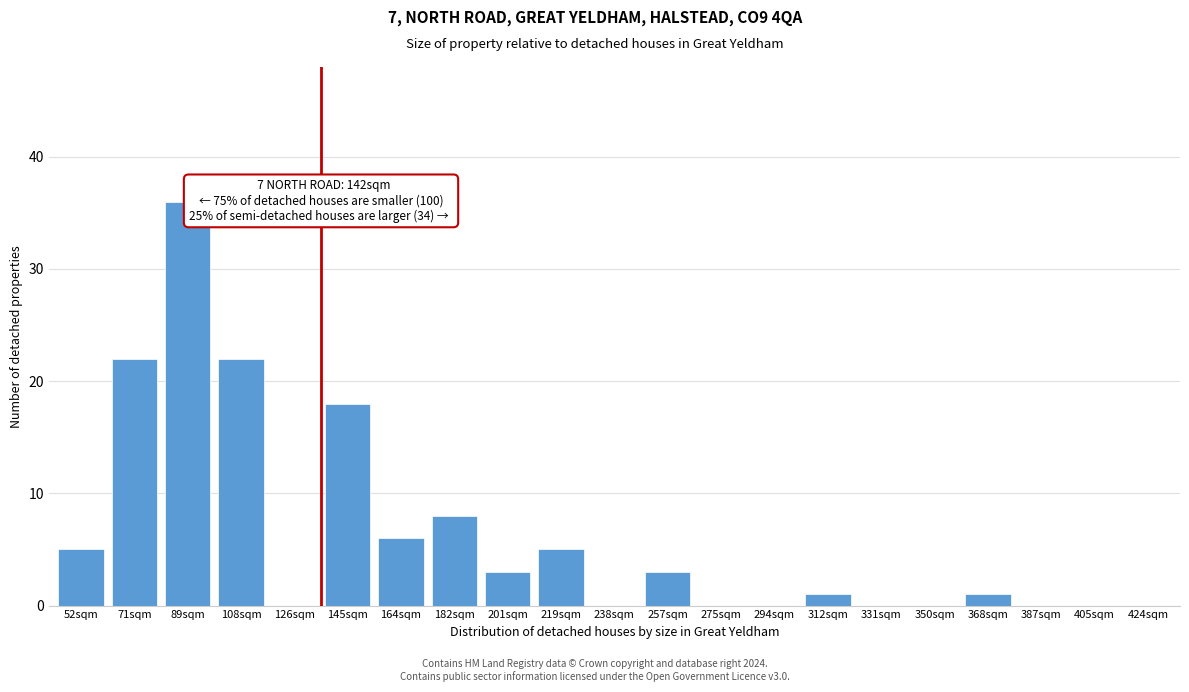

Reading right to left, transcribe all the data shown in this chart.

424sqm=0	405sqm=0	387sqm=0	368sqm=1	350sqm=0	331sqm=0	312sqm=1	294sqm=0	275sqm=0	257sqm=3	238sqm=0	219sqm=5	201sqm=3	182sqm=8	164sqm=6	145sqm=18	126sqm=0	108sqm=22	89sqm=36	71sqm=22	52sqm=5